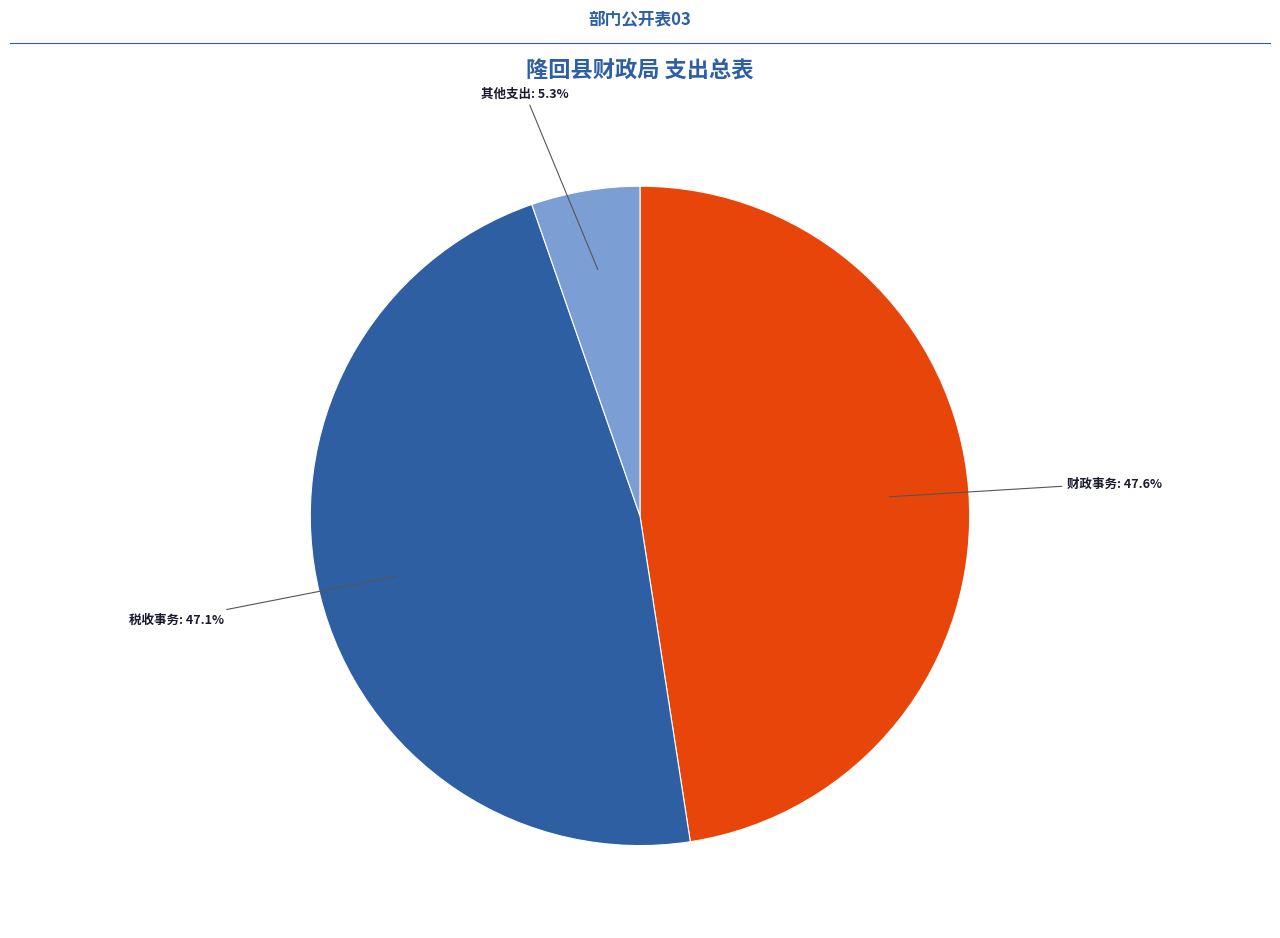

How many slices are in this pie chart?

3